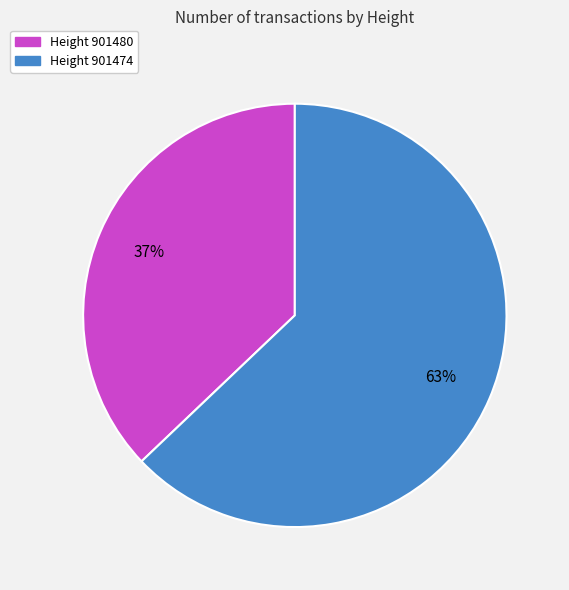

Does any single category account for the majority?

Yes